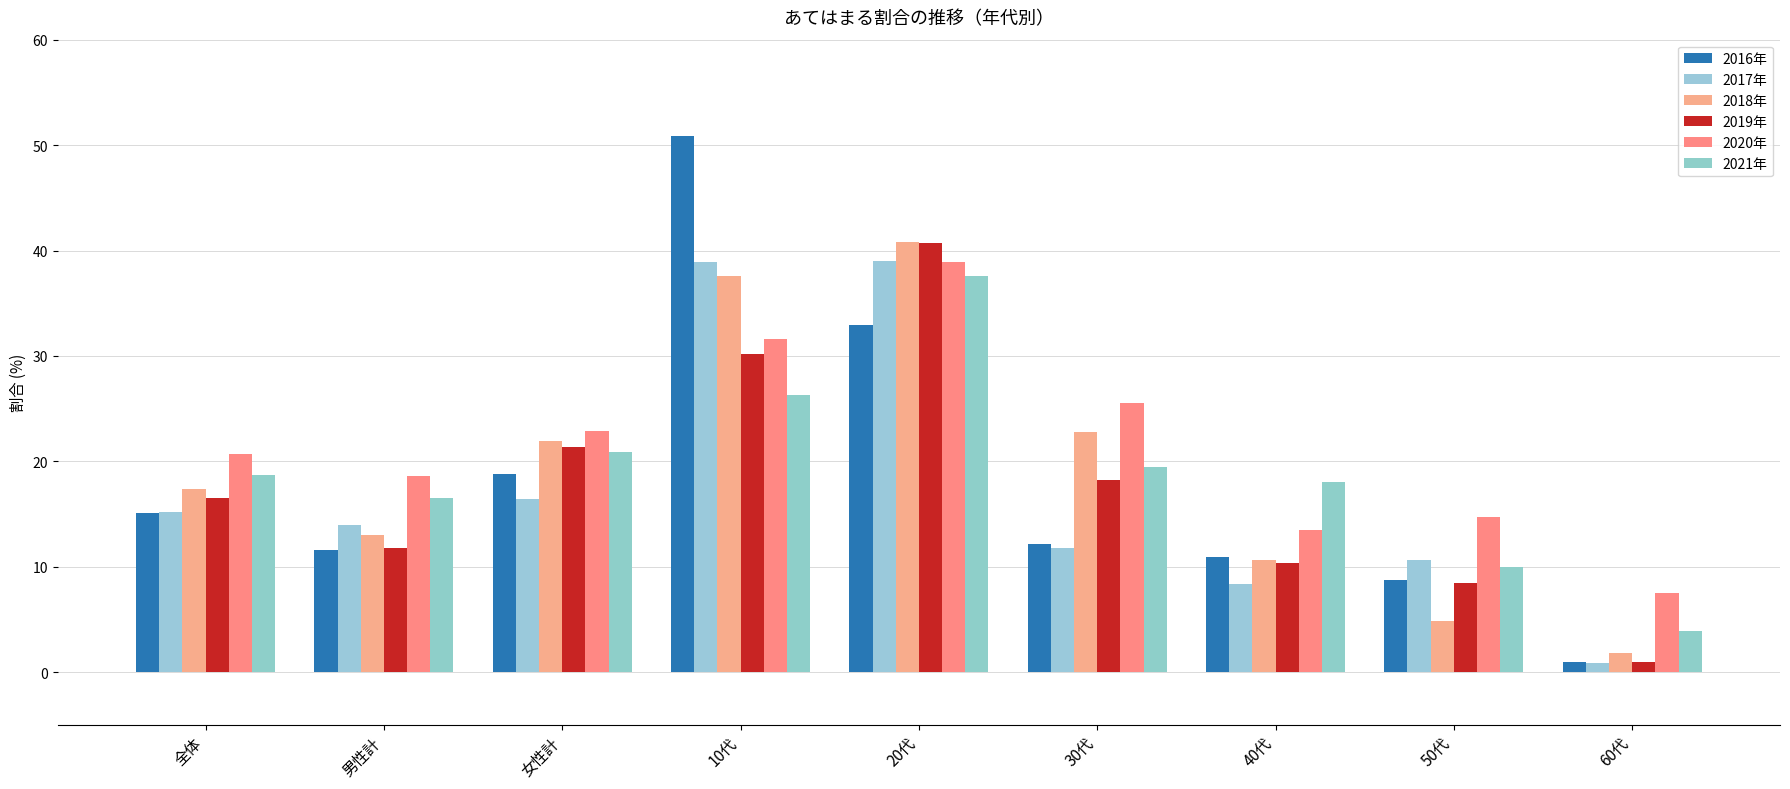

Which series has the widest spread of values?

2016年